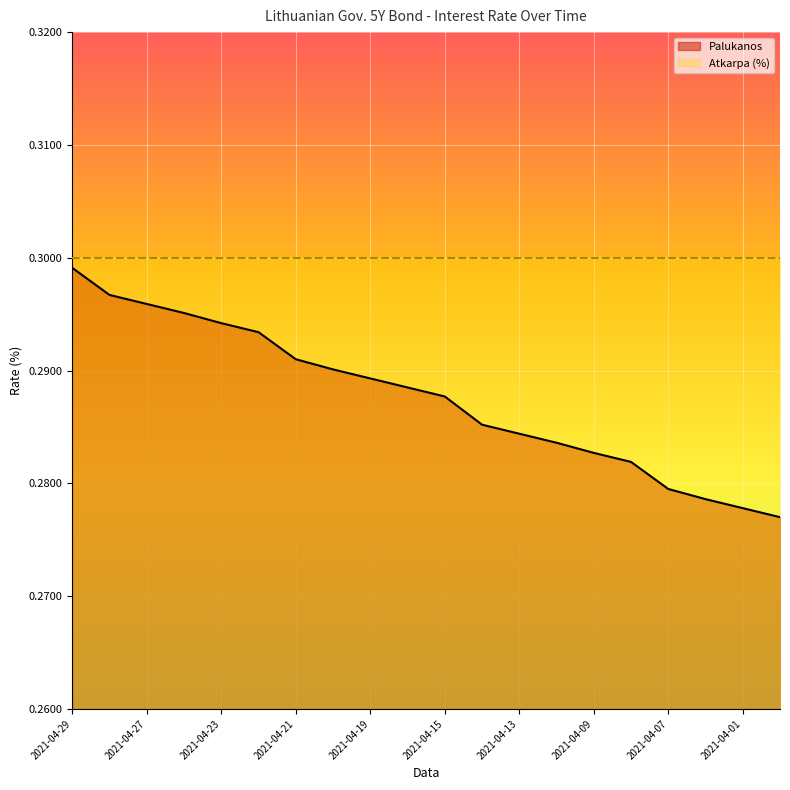

At which category does the chart reach its peak across all series?

2021-04-29